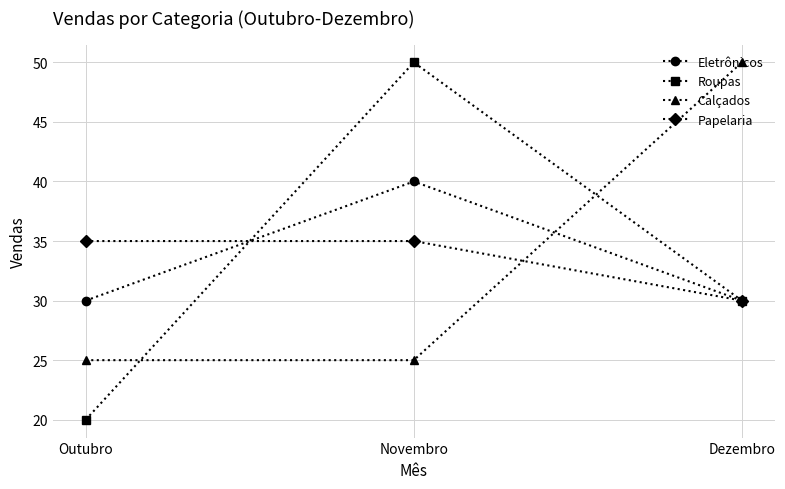

True or false: Calçados has a value of 41 at Novembro.

False